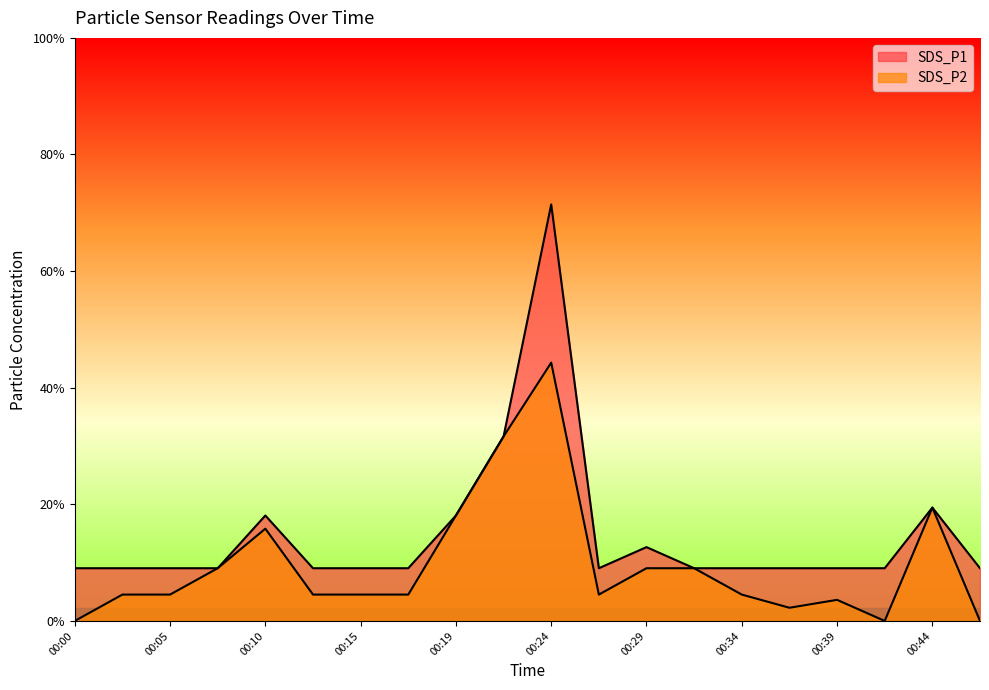

What are all the series names shown in the legend?

SDS_P1, SDS_P2